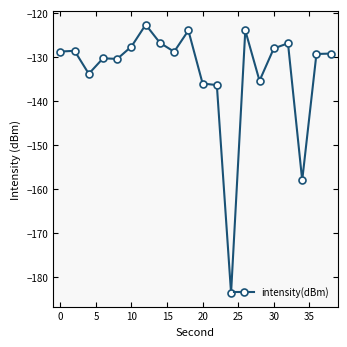

What is the difference between the second highest and second lowest values?

34.1